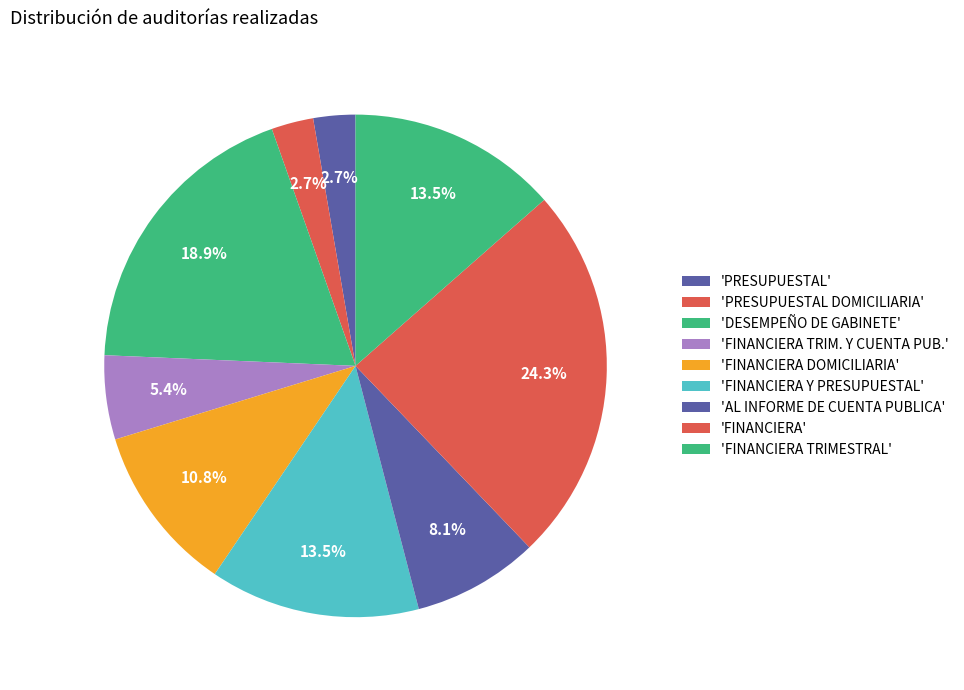

Is there a majority slice in this chart?

No